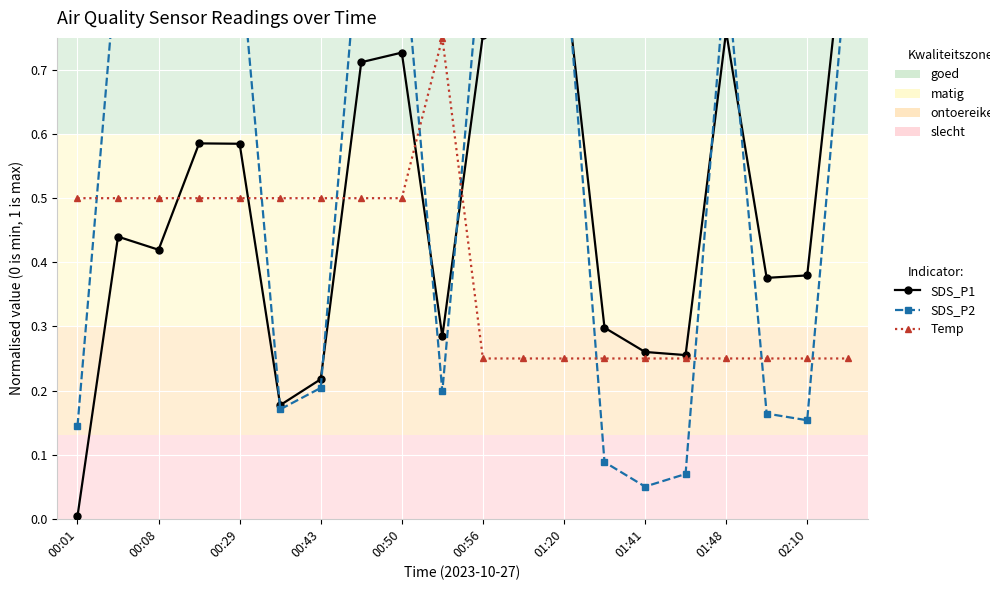

How many lines are shown in the chart?

3